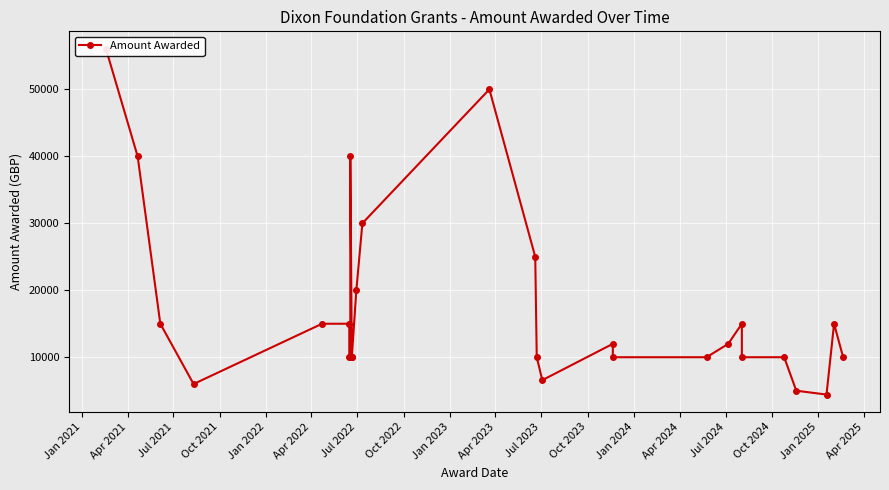

What is the average value?

17217